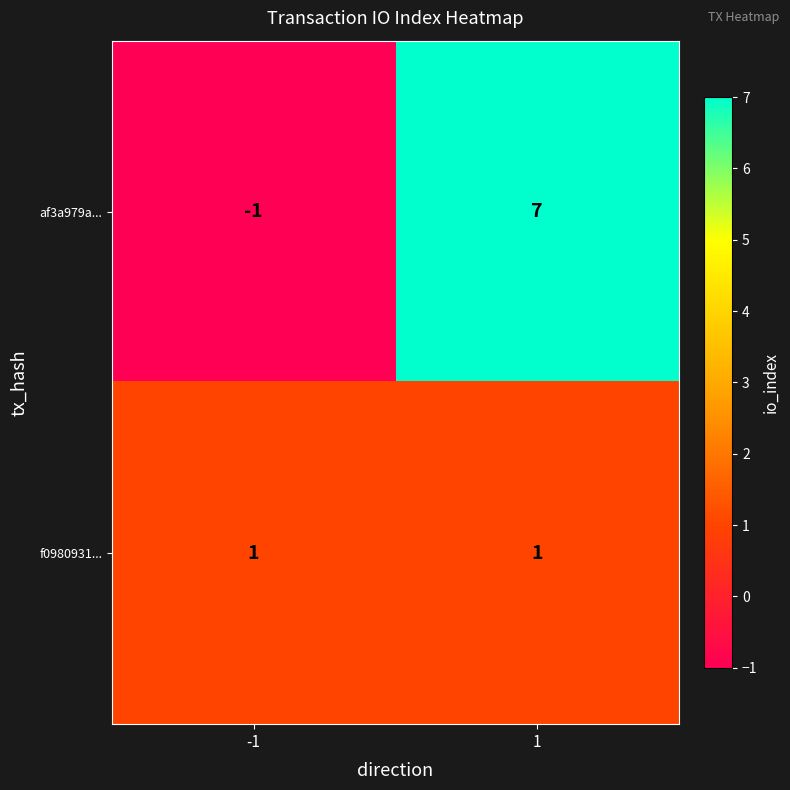

List the series in order of their peak value, lowest first.

f0980931..., af3a979a...